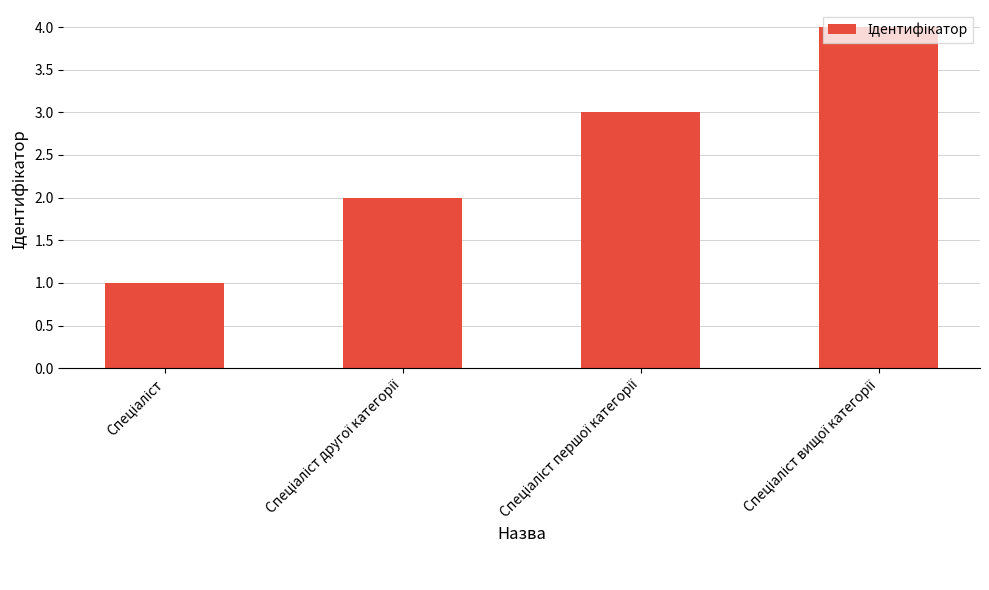

Reading left to right, transcribe all the data shown in this chart.

1	2	3	4